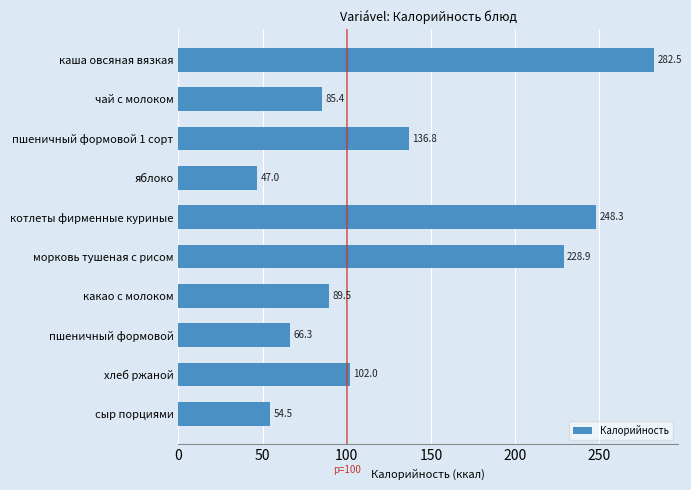

Is it true that the value at сыр порциями is 20.7?

False